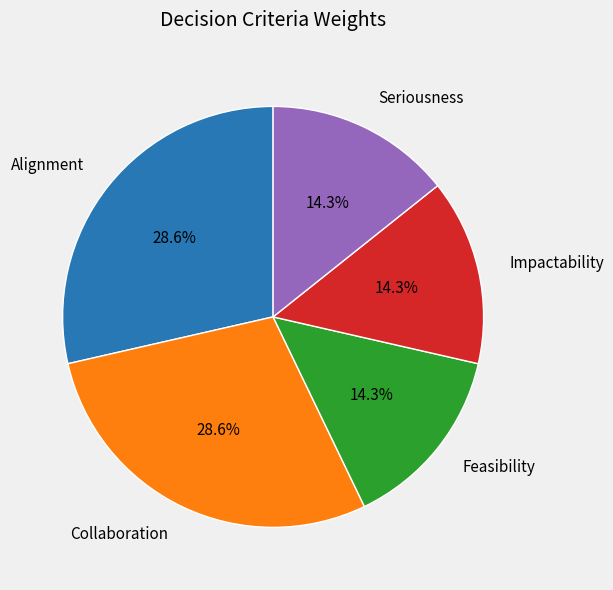

Is there any slice that represents more than half of the pie?

No